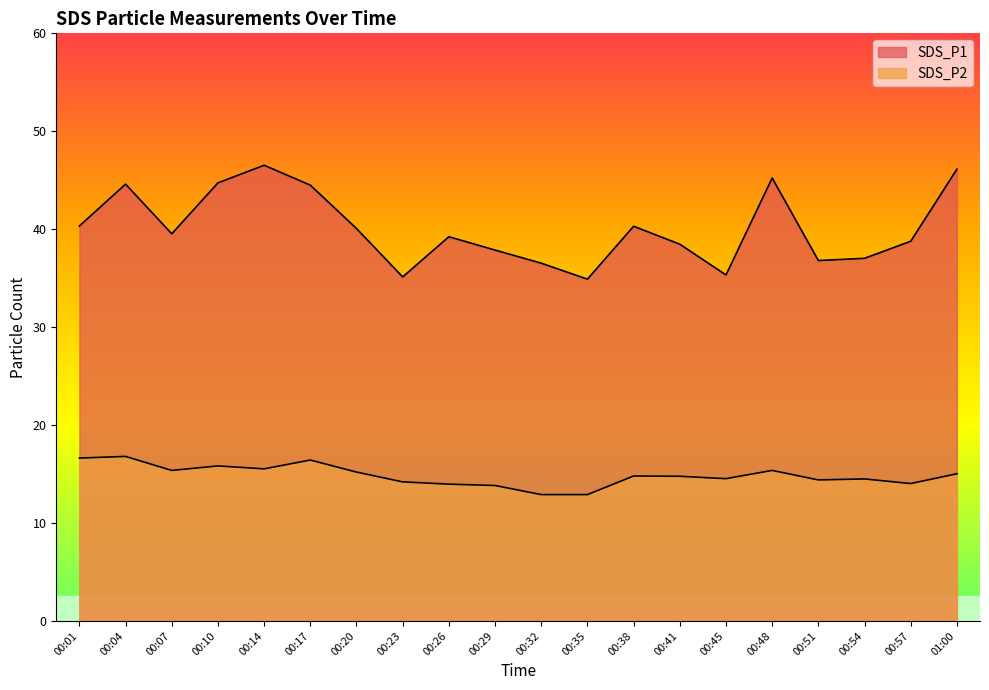

Rank the series by their maximum value, from highest to lowest.

SDS_P1, SDS_P2